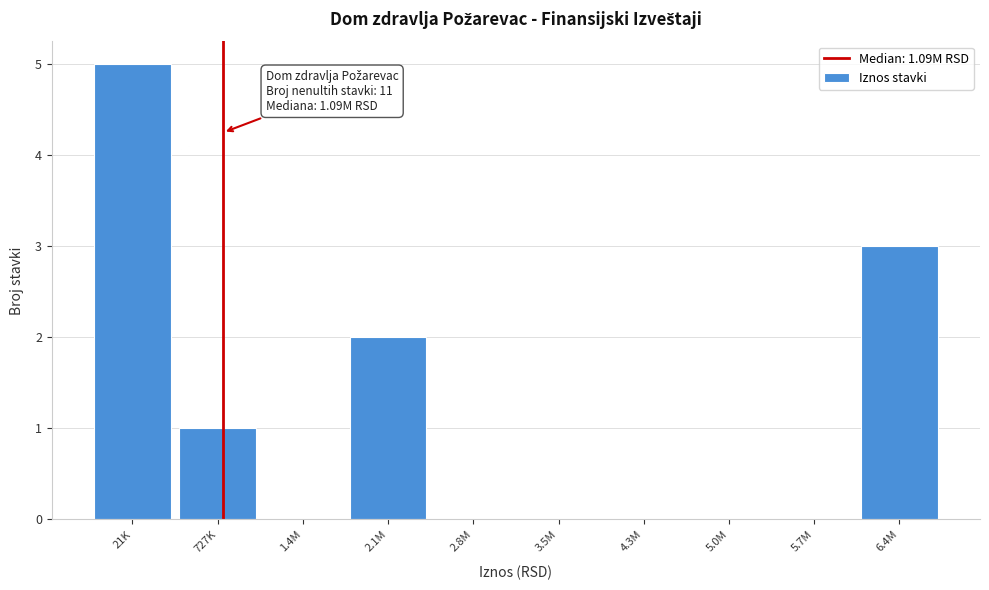

Reading right to left, what are all the values shown in this chart?

6.4M=3	5.7M=0	5.0M=0	4.3M=0	3.5M=0	2.8M=0	2.1M=2	1.4M=0	727K=1	21K=5